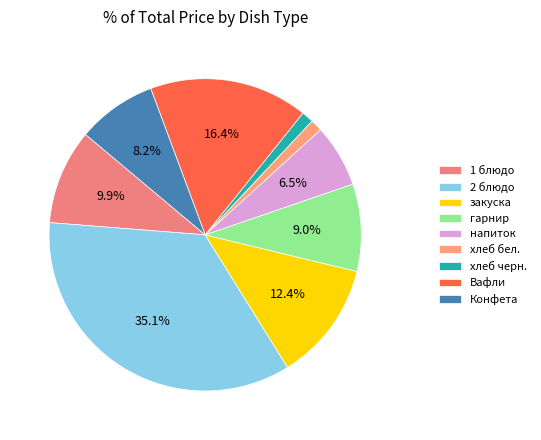

Is it true that 1 блюдо is 10% of the pie?

True